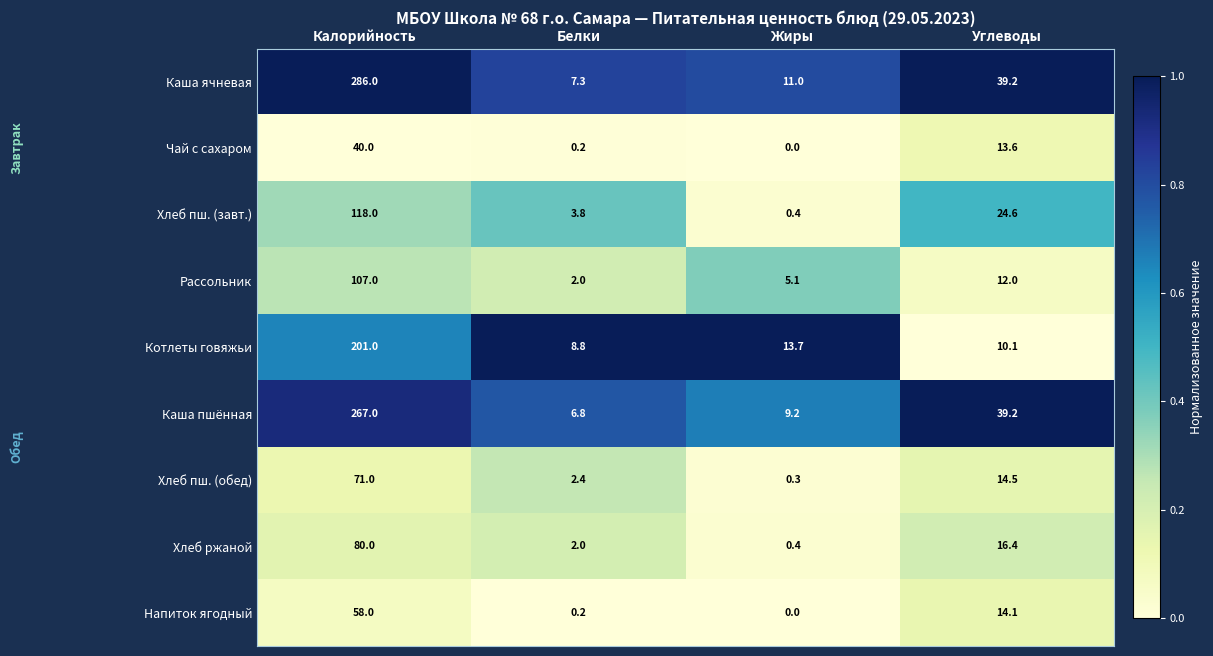

At which label does Котлеты говяжьи first exceed 13?

Калорийность